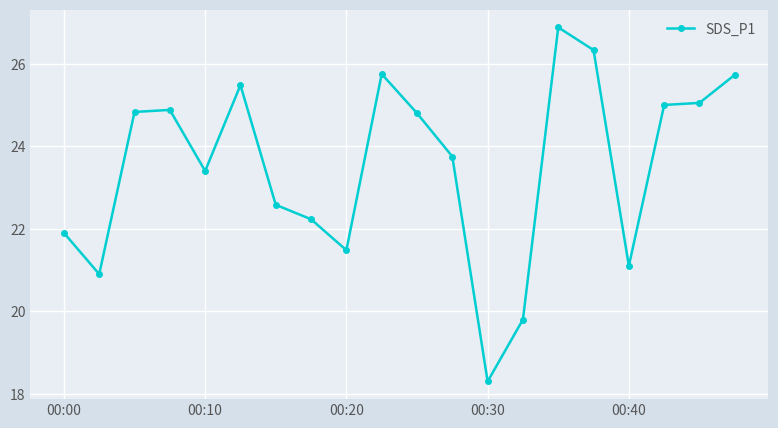

What is the maximum value shown in the chart?

26.9